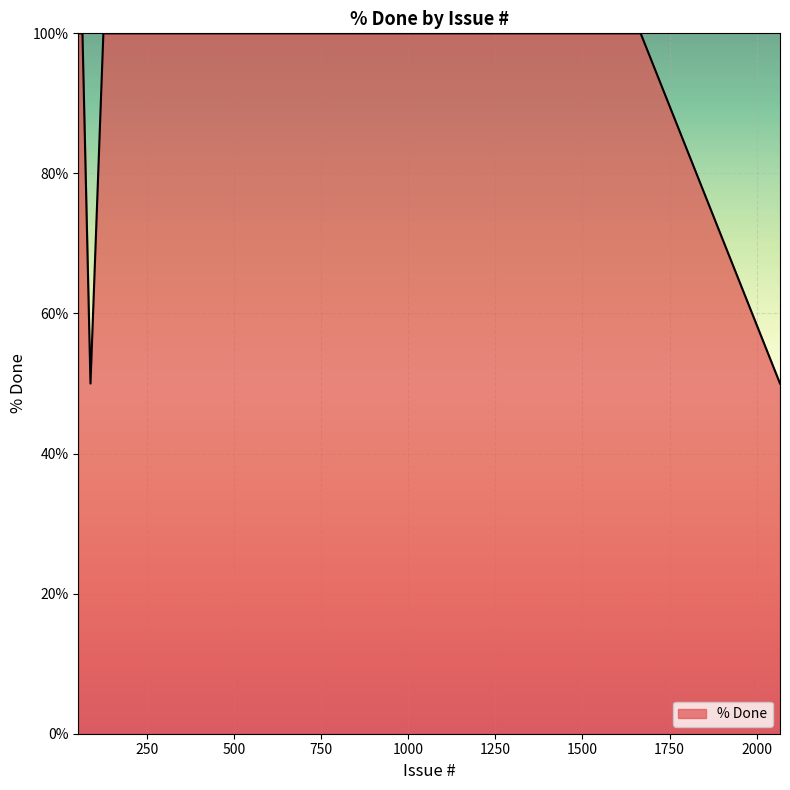

What is the difference between the maximum and minimum values?

50